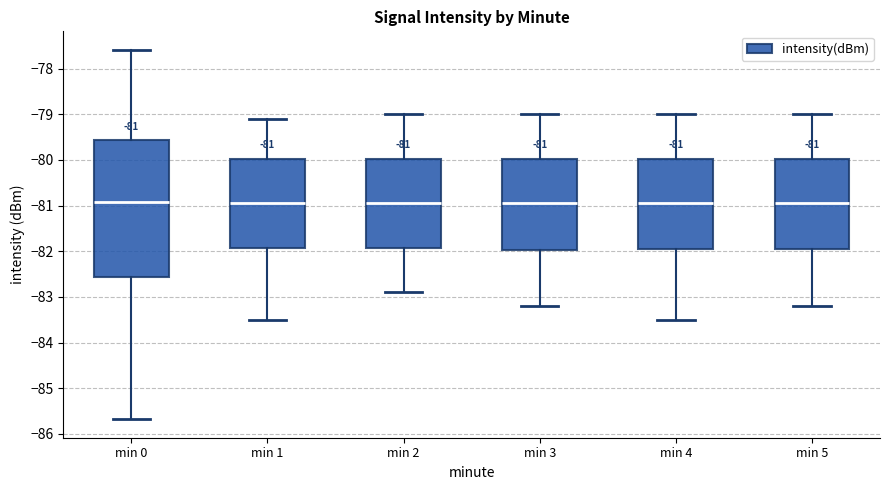

Comparing the boxes themselves (not the whiskers), which one is the tallest?

min 0